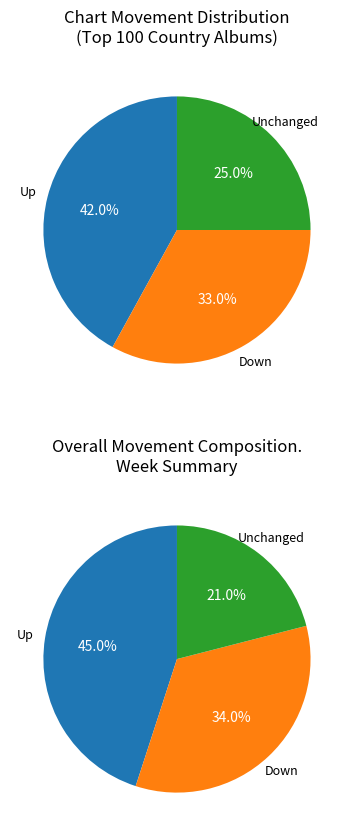

Is the sum of - and up greater than half?

Yes